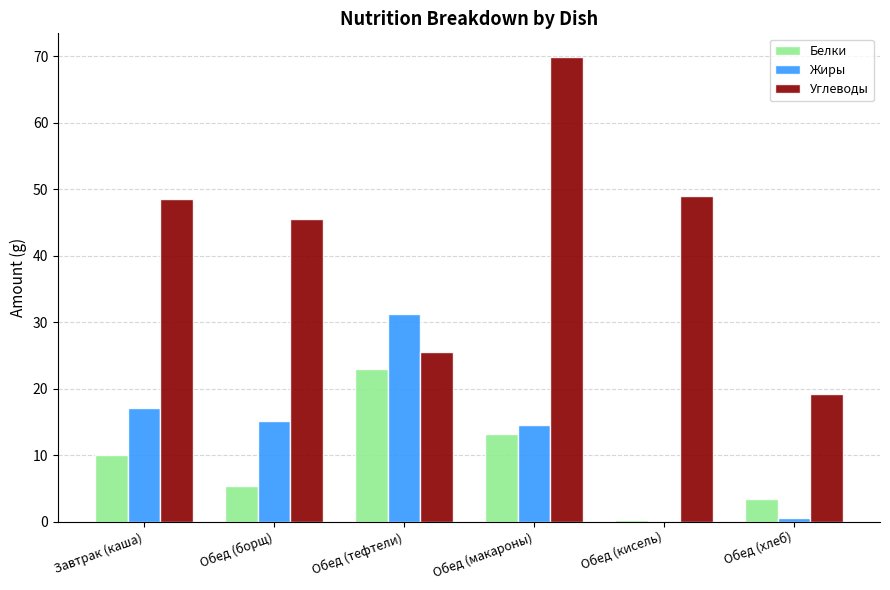

The value of Жиры at Обед (хлеб) is 0.6. True or false?

True